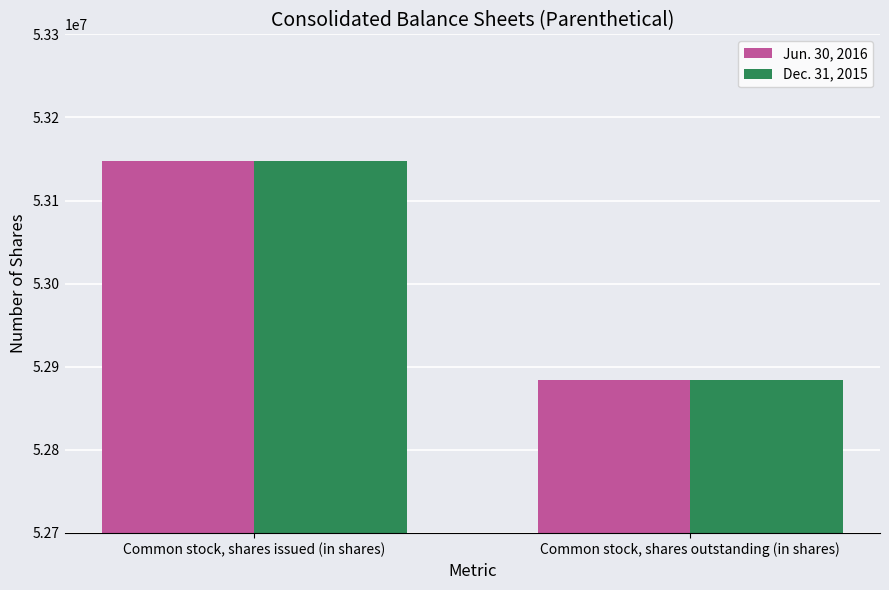

Is it true that Jun. 30, 2016 equals 53147812 at Common stock, shares issued (in shares)?

True